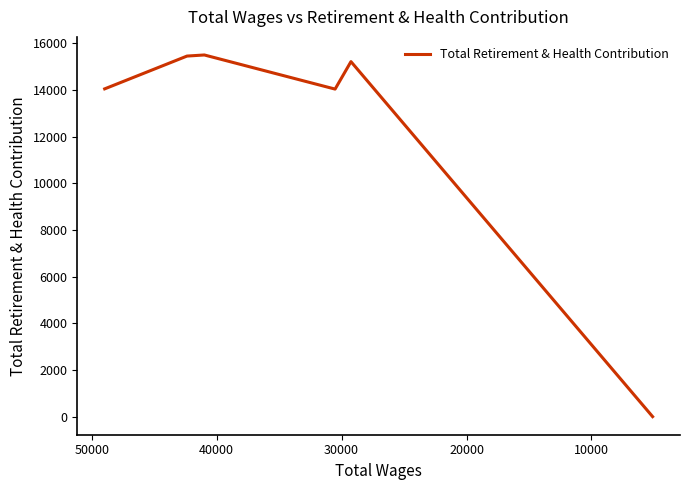

Is it true that the value at 30000 is 14035?

True